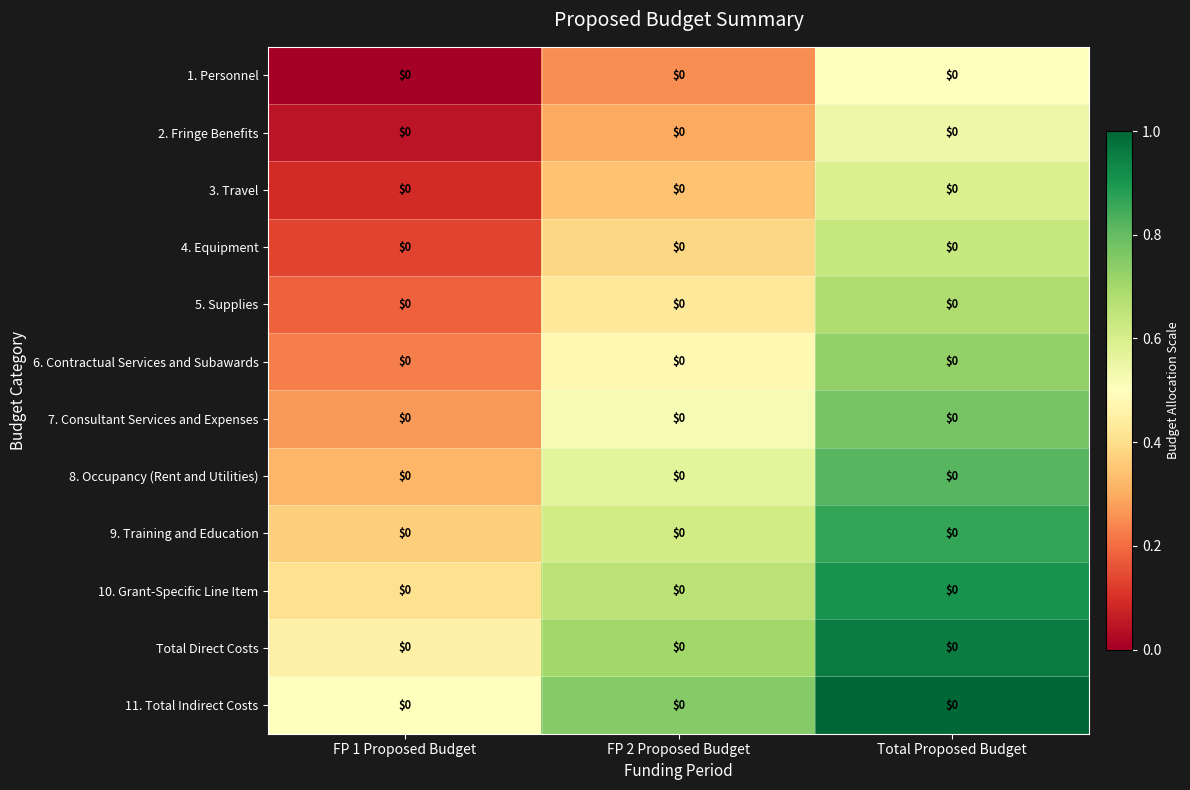

Reading right to left, extract all data points from this chart.

1. Personnel: Total Proposed Budget=0.0	FP 2 Proposed Budget=0.0	FP 1 Proposed Budget=0.0
2. Fringe Benefits: Total Proposed Budget=0.0	FP 2 Proposed Budget=0.0	FP 1 Proposed Budget=0.0
3. Travel: Total Proposed Budget=0.0	FP 2 Proposed Budget=0.0	FP 1 Proposed Budget=0.0
4. Equipment: Total Proposed Budget=0.0	FP 2 Proposed Budget=0.0	FP 1 Proposed Budget=0.0
5. Supplies: Total Proposed Budget=0.0	FP 2 Proposed Budget=0.0	FP 1 Proposed Budget=0.0
6. Contractual Services and Subawards: Total Proposed Budget=0.0	FP 2 Proposed Budget=0.0	FP 1 Proposed Budget=0.0
7. Consultant Services and Expenses: Total Proposed Budget=0.0	FP 2 Proposed Budget=0.0	FP 1 Proposed Budget=0.0
8. Occupancy (Rent and Utilities): Total Proposed Budget=0.0	FP 2 Proposed Budget=0.0	FP 1 Proposed Budget=0.0
9. Training and Education: Total Proposed Budget=0.0	FP 2 Proposed Budget=0.0	FP 1 Proposed Budget=0.0
10. Grant-Specific Line Item: Total Proposed Budget=0.0	FP 2 Proposed Budget=0.0	FP 1 Proposed Budget=0.0
Total Direct Costs: Total Proposed Budget=0.0	FP 2 Proposed Budget=0.0	FP 1 Proposed Budget=0.0
11. Total Indirect Costs: Total Proposed Budget=0.0	FP 2 Proposed Budget=0.0	FP 1 Proposed Budget=0.0